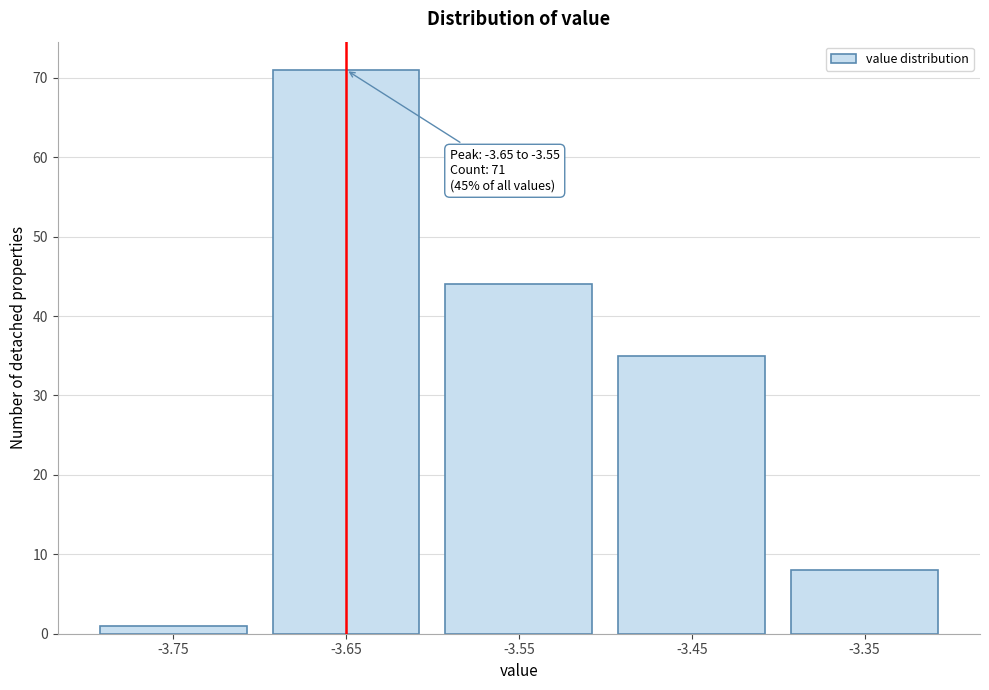

Reading right to left, extract all data points from this chart.

-3.35=8	-3.45=35	-3.55=44	-3.65=71	-3.75=1